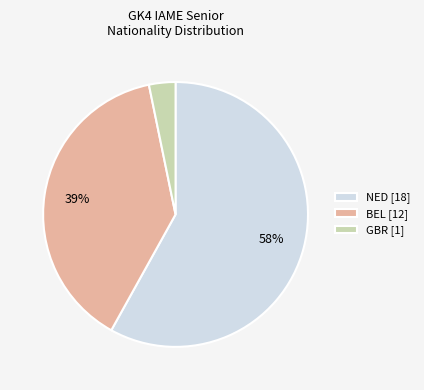

Combined, do NED [18] and BEL [12] account for over 50%?

Yes